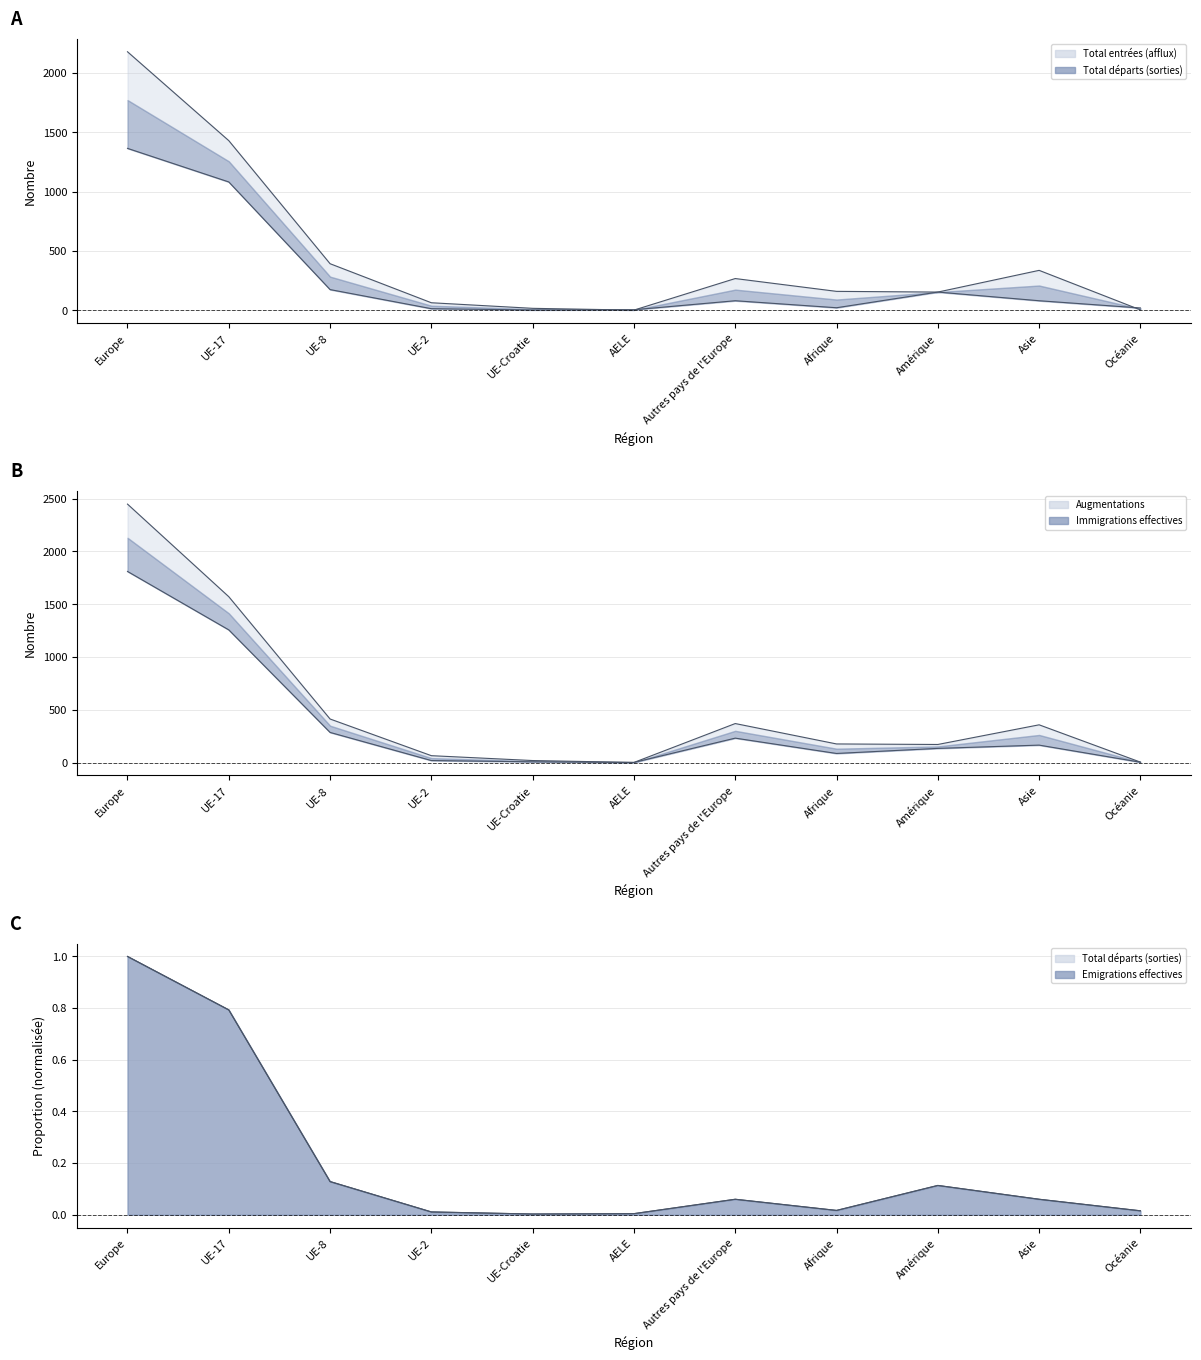

At which category does the chart reach its peak across all series?

Europe